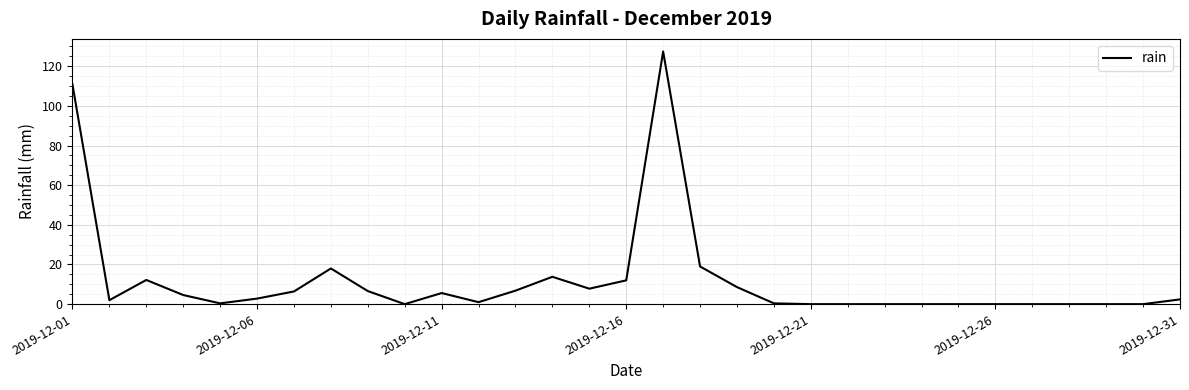

What is the difference between the maximum and minimum values?

127.4